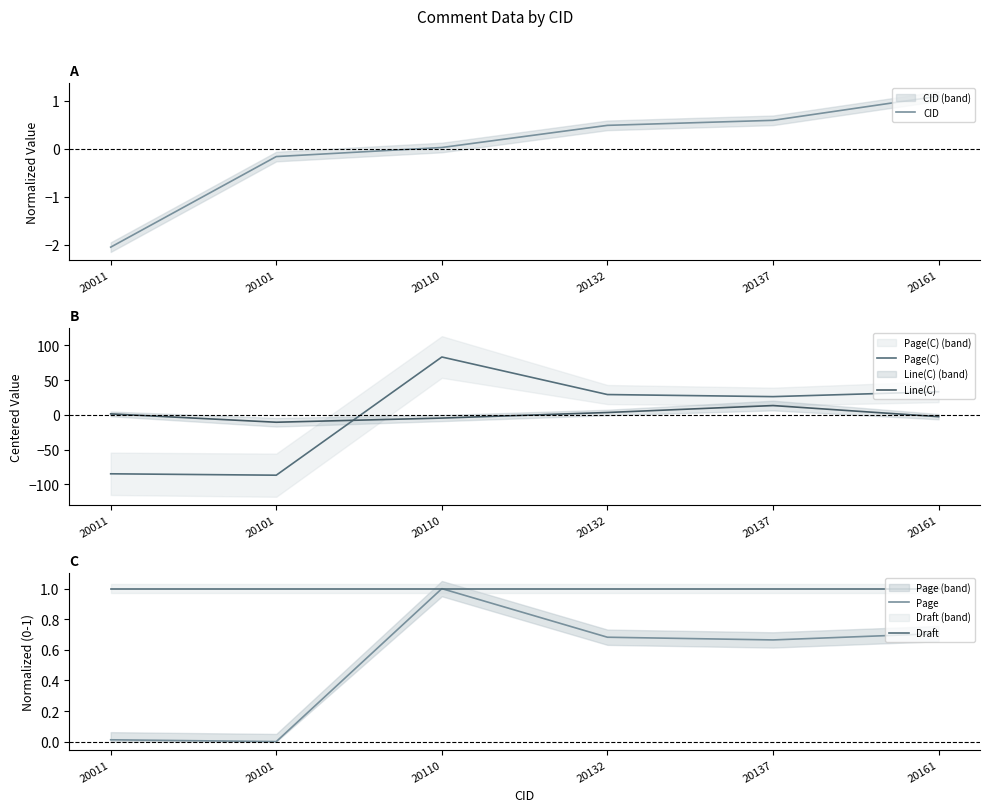

List the labels in order of CID value, largest first.

20161, 20137, 20132, 20110, 20101, 20011